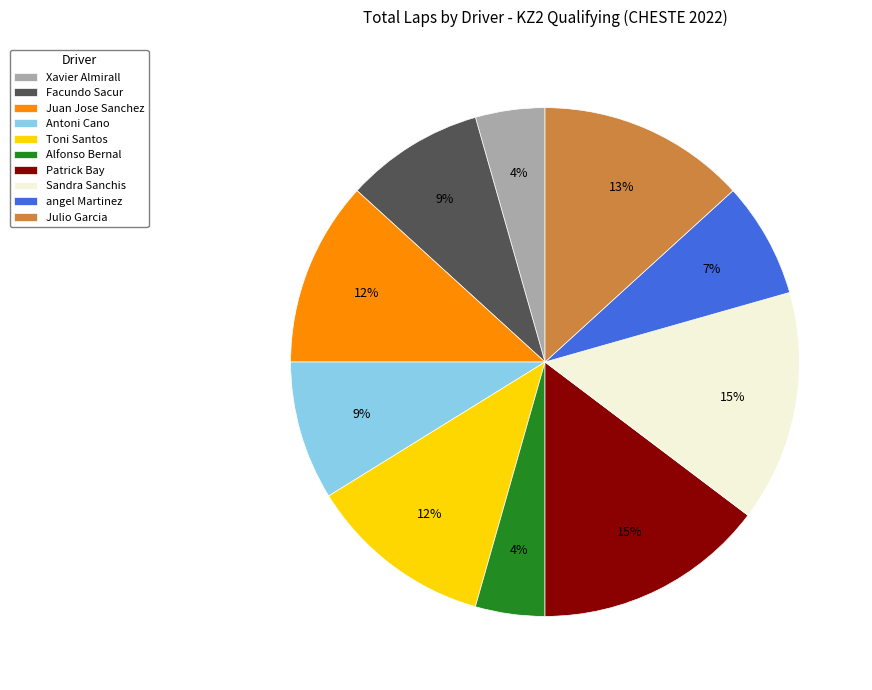

The Julio Garcia slice represents 13% of the pie. True or false?

True